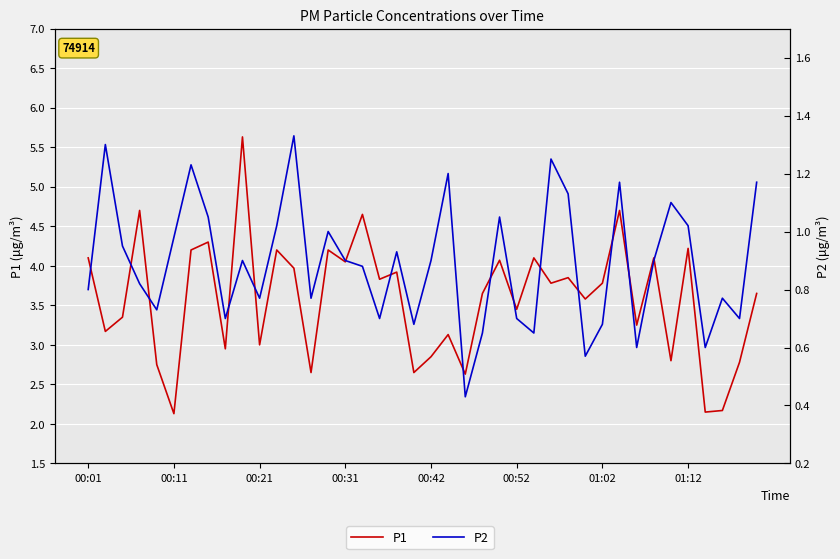

The P1 series shows 3.4 at 37. True or false?

False